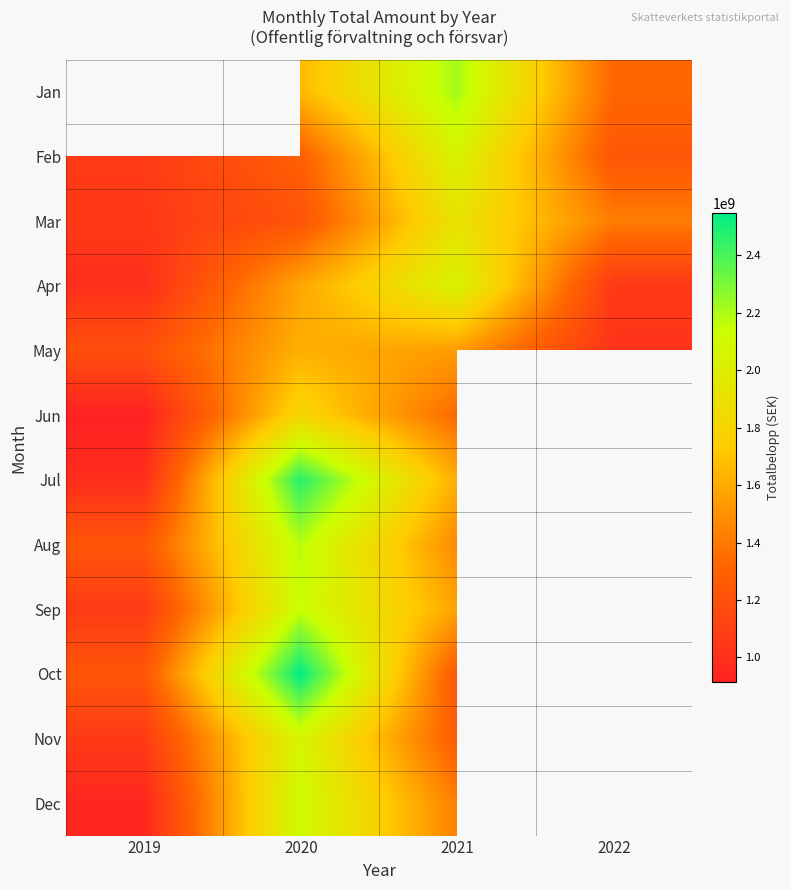

Which label corresponds to the largest value in the chart?

2020